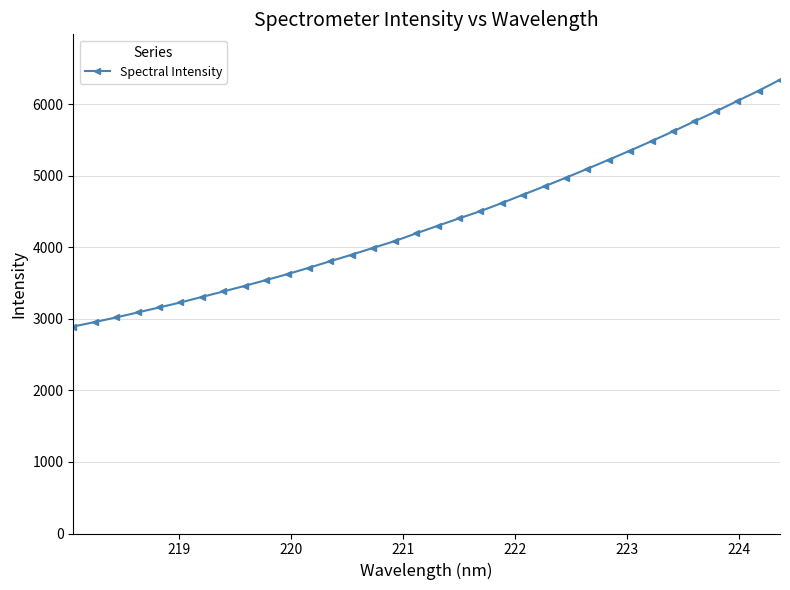

What is the smallest value displayed?

2894.3